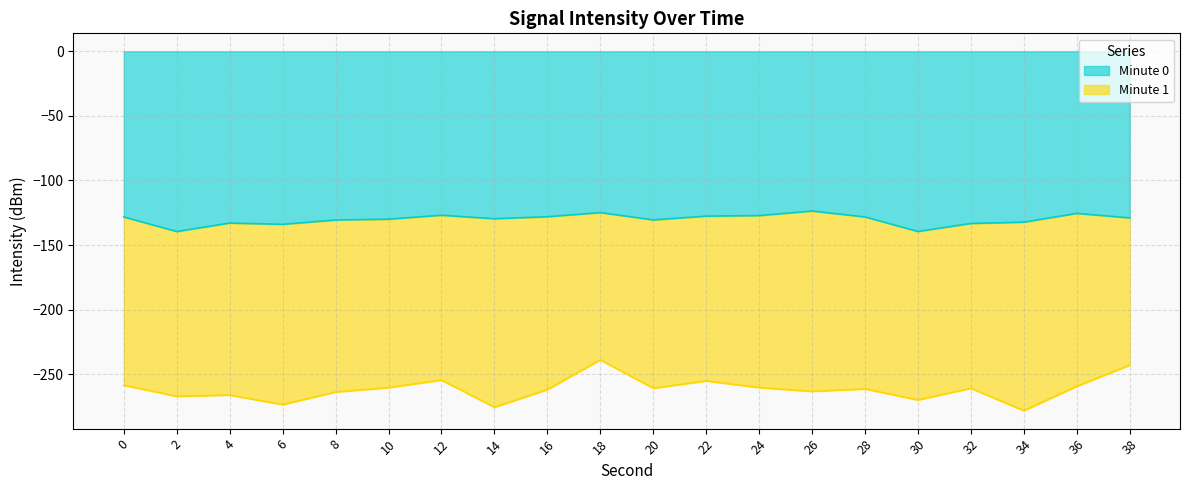

Reading right to left, extract all data points from this chart.

-129.0	-125.5	-132.3	-133.3	-139.5	-128.2	-123.7	-127.2	-127.6	-130.5	-124.9	-128.1	-129.6	-126.9	-130.0	-130.6	-133.9	-133.0	-139.5	-128.3